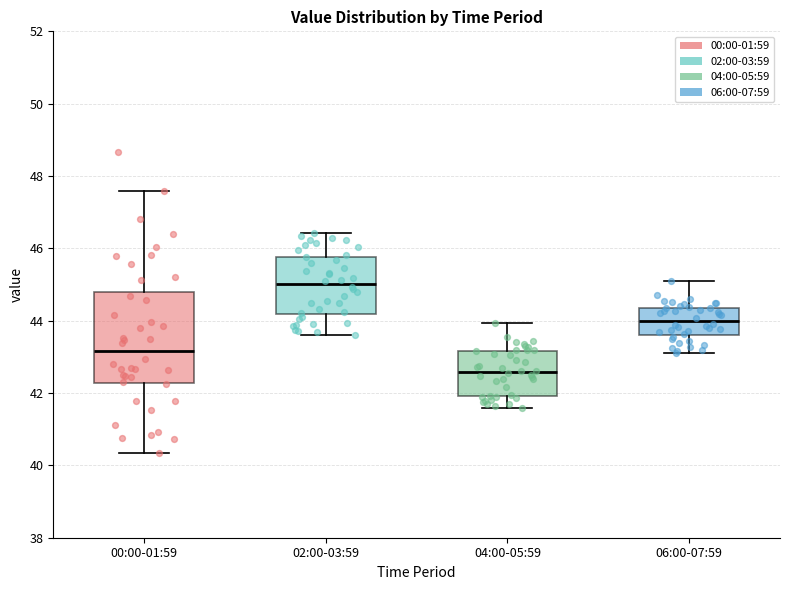

Where is the lower edge of the box for 00:00-01:59 on the y-axis? The values are not printed on the chart, so give them approximately, as read against the axis.

42.2